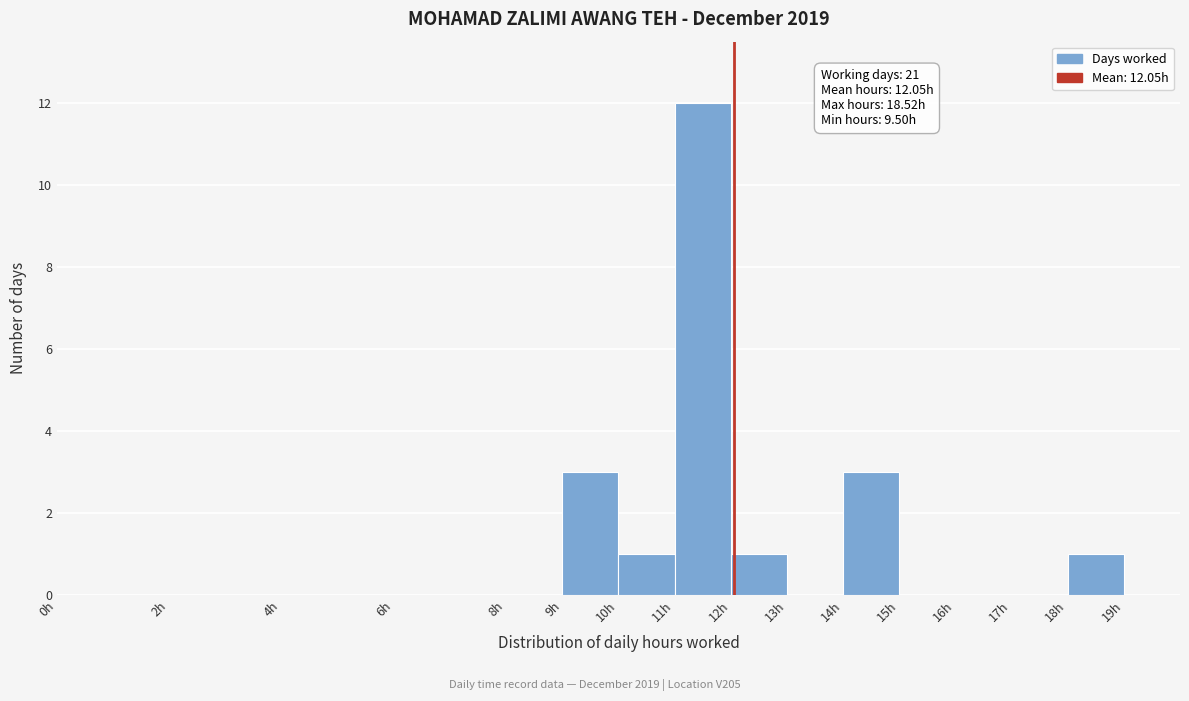

Which range on the x-axis has the tallest bar?

11 to 12